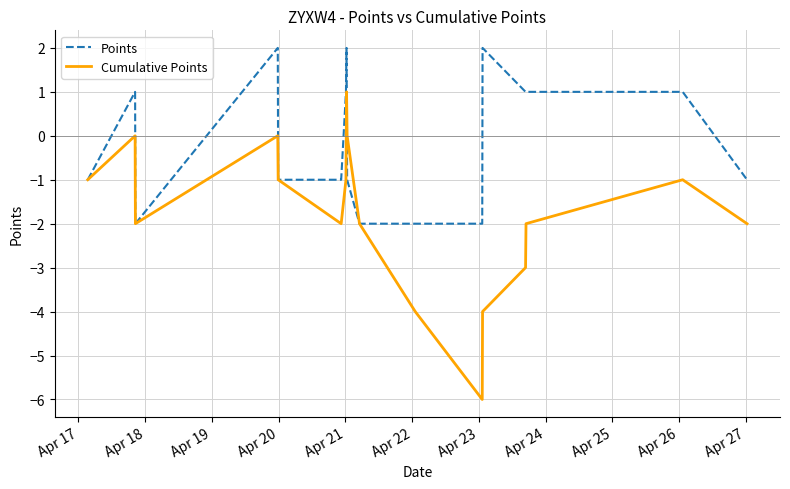

What is the lowest value of the Cumulative Points series?

-6